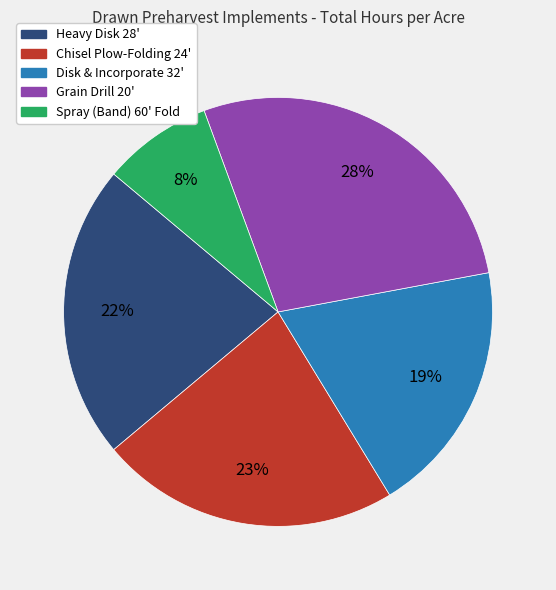

The Disk & Incorporate 32' slice represents 7% of the pie. True or false?

False